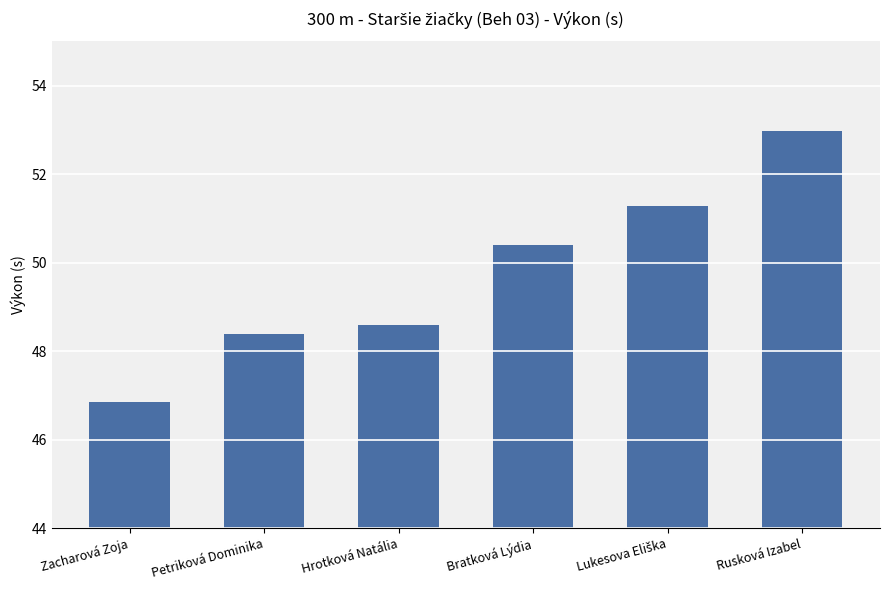

What is the maximum value shown in the chart?

53.0